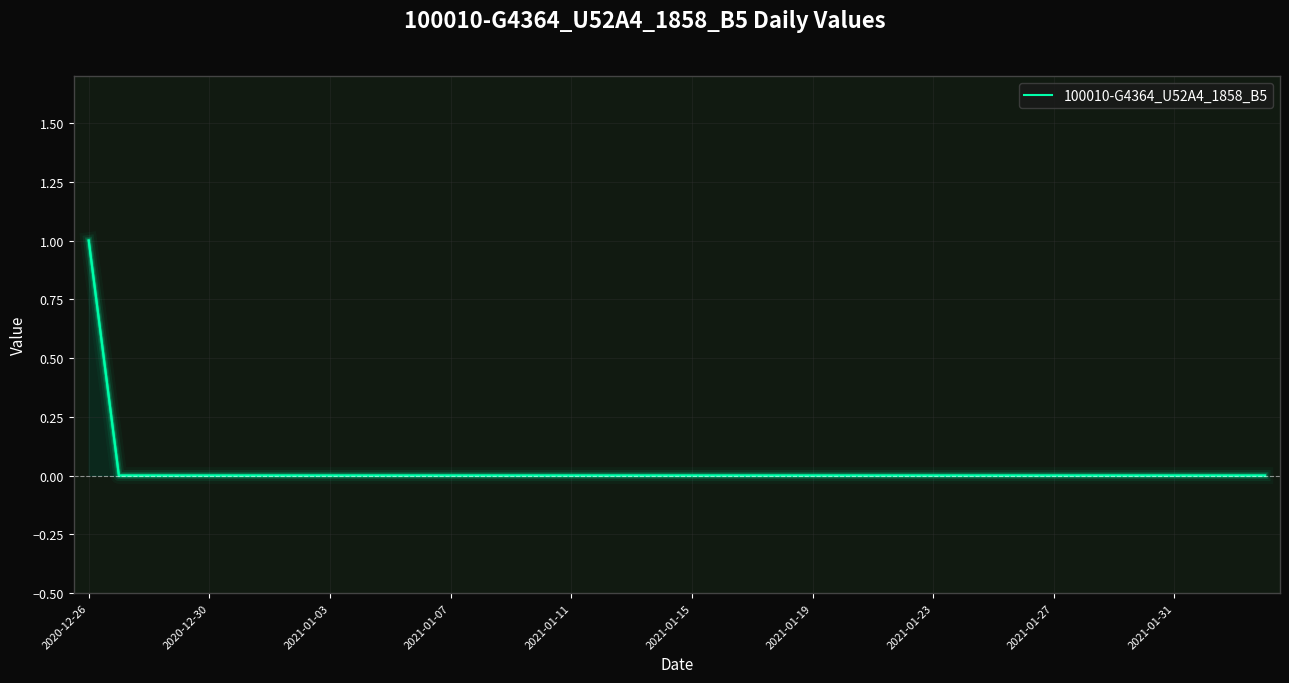

True or false: the data has more than 0 interior local peaks.

False